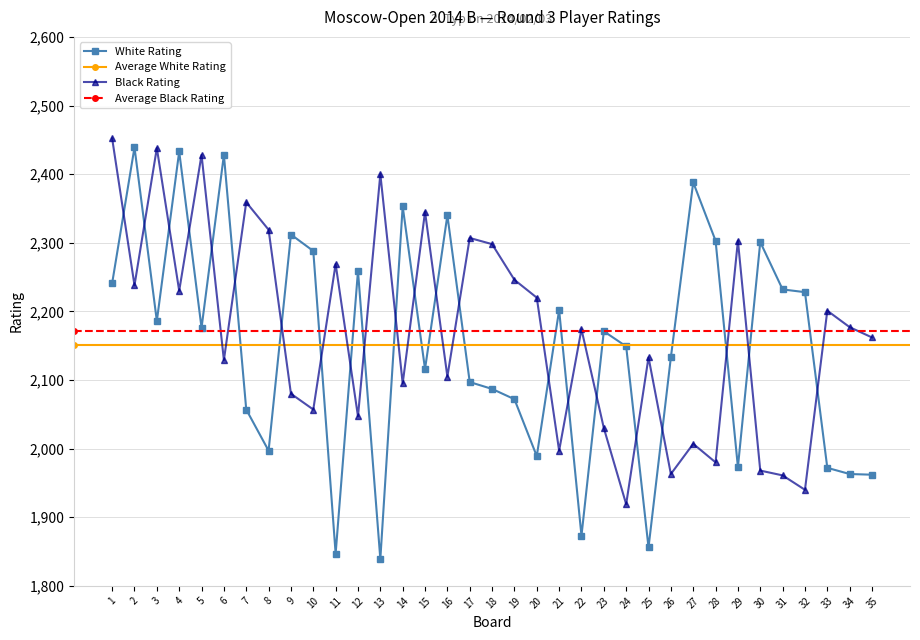

How many values in the Black Rating series are below 2174?

17